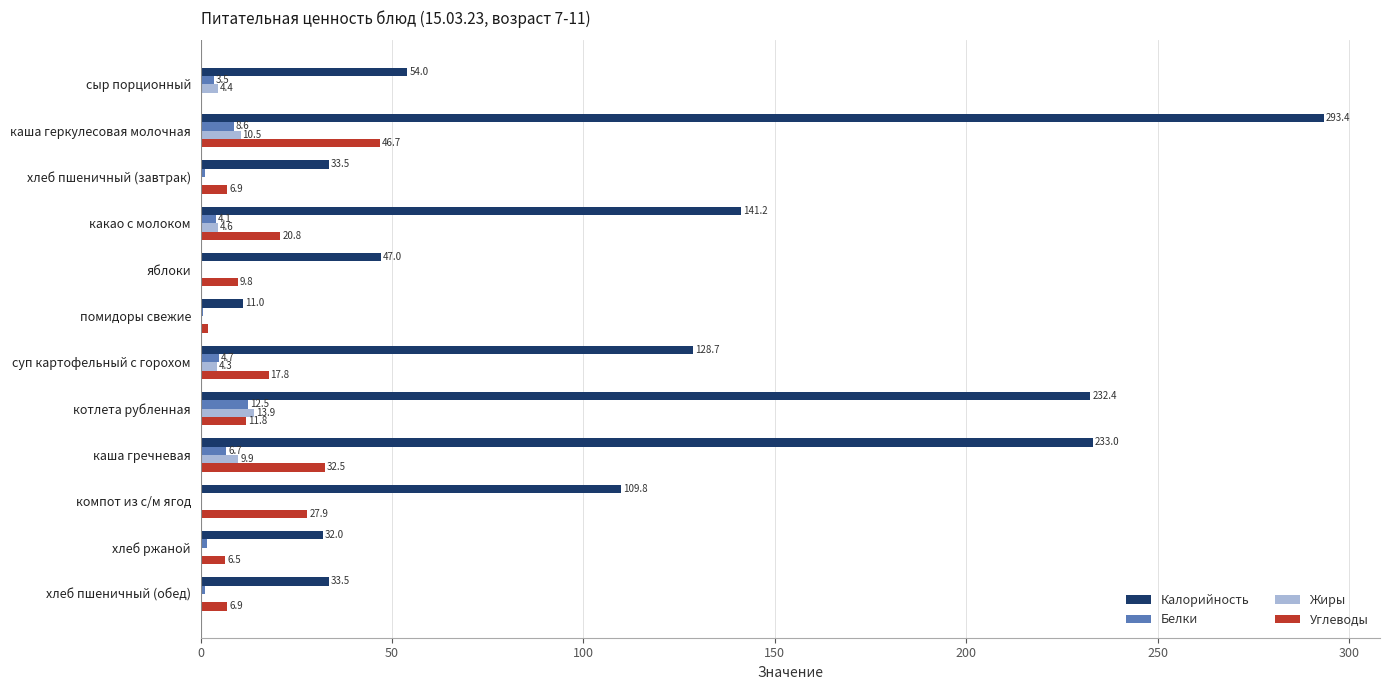

Is the value of Жиры at помидоры свежие greater than the value of Калорийность at каша геркулесовая молочная?

No